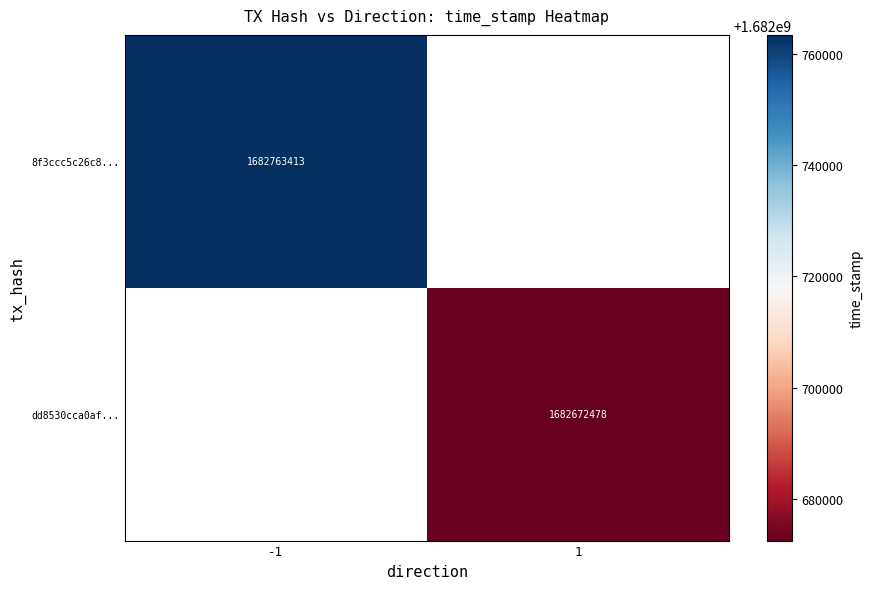

The value of dd8530cca0af... at 1 is 1682672478. True or false?

True